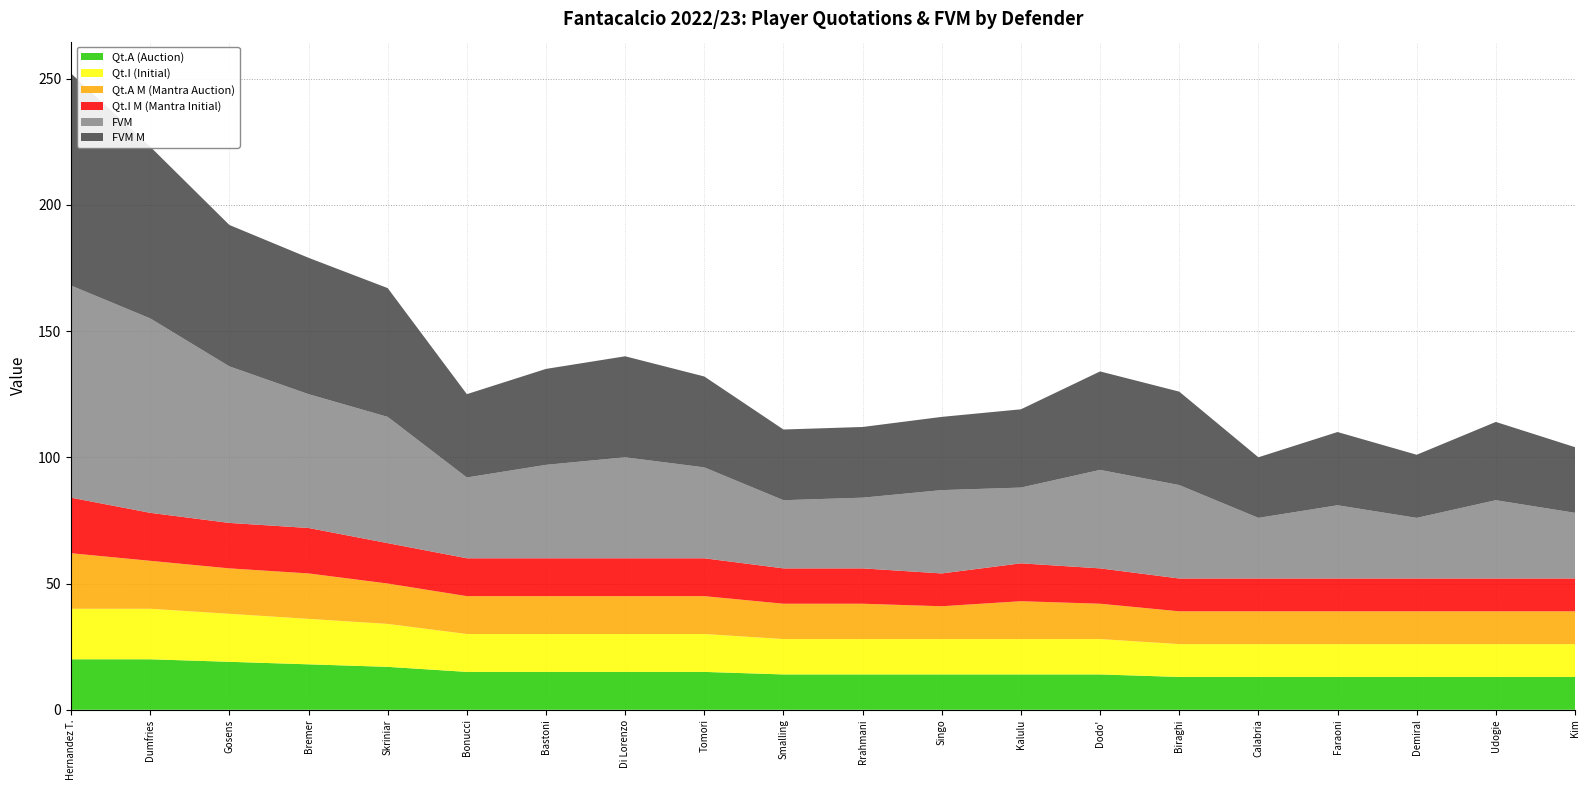

Reading right to left, transcribe all the data shown in this chart.

Qt.A (Auction): Kim=13	Udogie=13	Demiral=13	Faraoni=13	Calabria=13	Biraghi=13	Dodo'=14	Kalulu=14	Singo=14	Rrahmani=14	Smalling=14	Tomori=15	Di Lorenzo=15	Bastoni=15	Bonucci=15	Skriniar=17	Bremer=18	Gosens=19	Dumfries=20	Hernandez T.=20
Qt.I (Initial): Kim=13	Udogie=13	Demiral=13	Faraoni=13	Calabria=13	Biraghi=13	Dodo'=14	Kalulu=14	Singo=14	Rrahmani=14	Smalling=14	Tomori=15	Di Lorenzo=15	Bastoni=15	Bonucci=15	Skriniar=17	Bremer=18	Gosens=19	Dumfries=20	Hernandez T.=20
Qt.A M (Mantra Auction): Kim=13	Udogie=13	Demiral=13	Faraoni=13	Calabria=13	Biraghi=13	Dodo'=14	Kalulu=15	Singo=13	Rrahmani=14	Smalling=14	Tomori=15	Di Lorenzo=15	Bastoni=15	Bonucci=15	Skriniar=16	Bremer=18	Gosens=18	Dumfries=19	Hernandez T.=22
Qt.I M (Mantra Initial): Kim=13	Udogie=13	Demiral=13	Faraoni=13	Calabria=13	Biraghi=13	Dodo'=14	Kalulu=15	Singo=13	Rrahmani=14	Smalling=14	Tomori=15	Di Lorenzo=15	Bastoni=15	Bonucci=15	Skriniar=16	Bremer=18	Gosens=18	Dumfries=19	Hernandez T.=22
FVM: Kim=26	Udogie=31	Demiral=24	Faraoni=29	Calabria=24	Biraghi=37	Dodo'=39	Kalulu=30	Singo=33	Rrahmani=28	Smalling=27	Tomori=36	Di Lorenzo=40	Bastoni=37	Bonucci=32	Skriniar=50	Bremer=53	Gosens=62	Dumfries=77	Hernandez T.=84
FVM M: Kim=26	Udogie=31	Demiral=25	Faraoni=29	Calabria=24	Biraghi=37	Dodo'=39	Kalulu=31	Singo=29	Rrahmani=28	Smalling=28	Tomori=36	Di Lorenzo=40	Bastoni=38	Bonucci=33	Skriniar=51	Bremer=54	Gosens=56	Dumfries=68	Hernandez T.=84